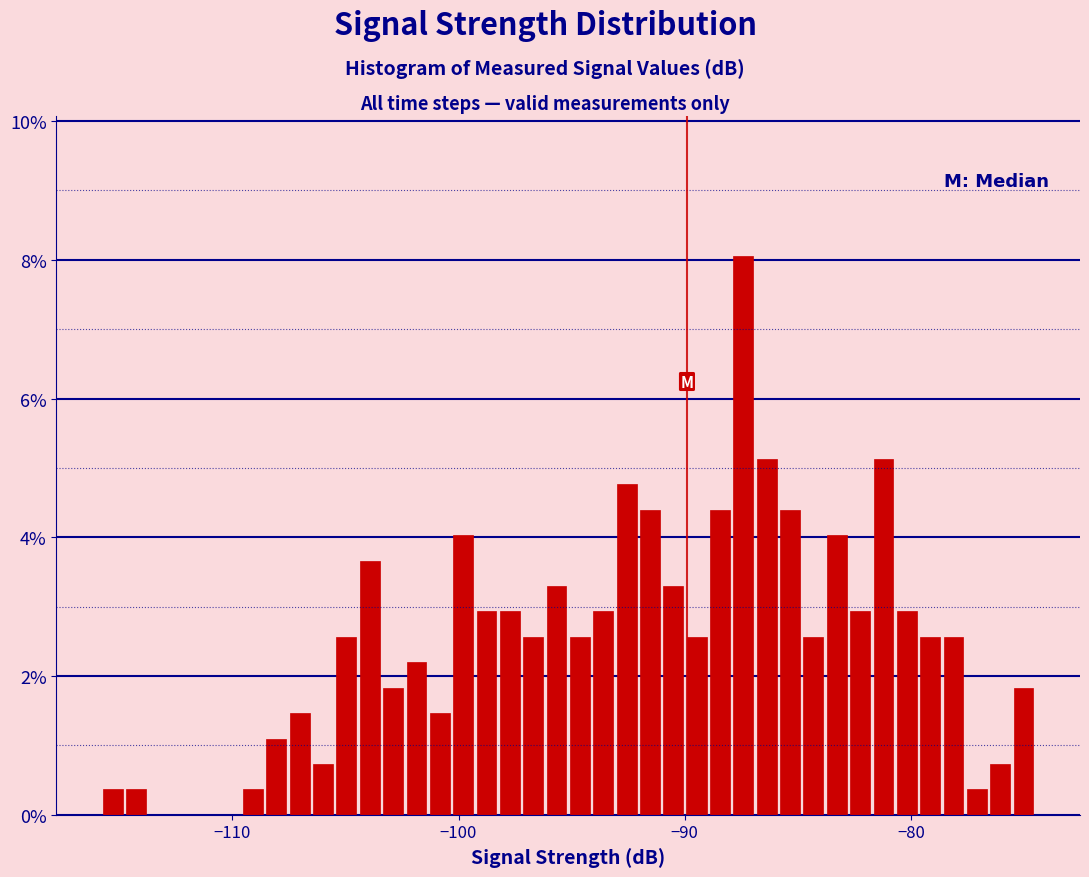

Around what value on the x-axis is the tallest bar? Give the approximate position of its centre, as read against the axis.

-87